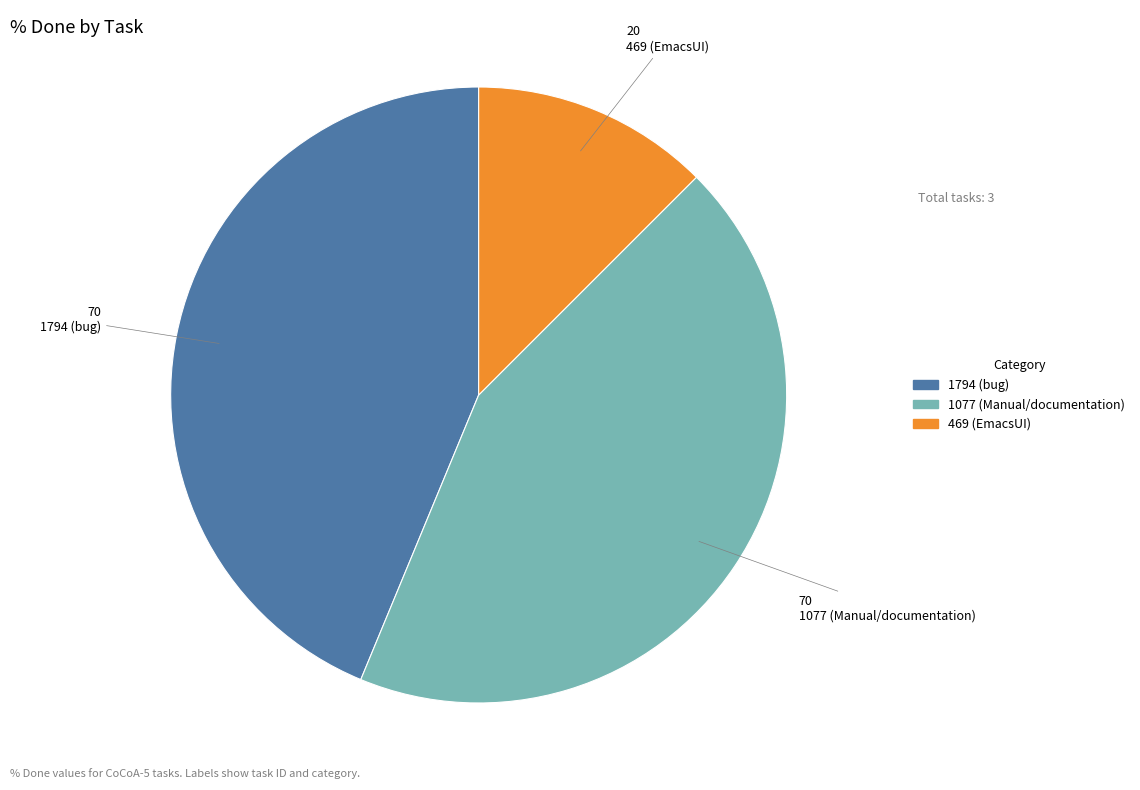

Is it true that 1794 (bug) is 44% of the pie?

True